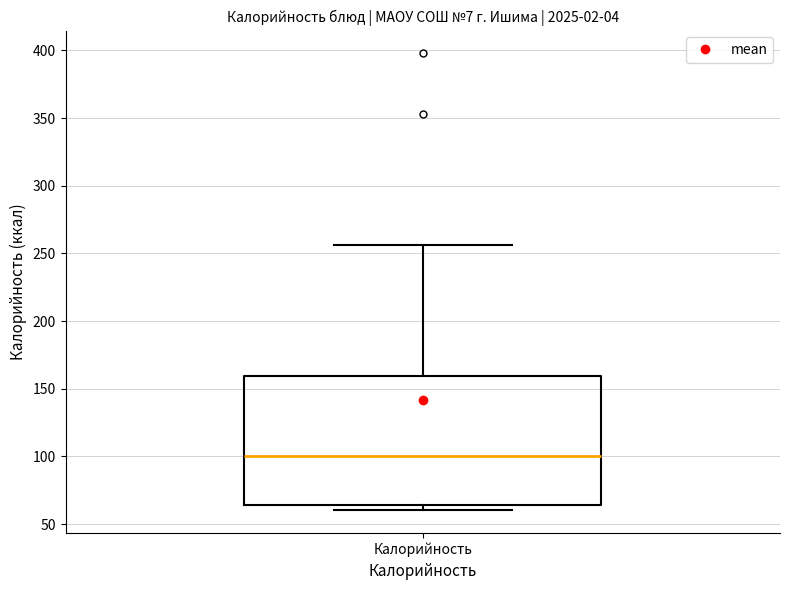

Read this box plot against the y-axis: the position of the median line, the range covered by the box, and the ends of both whiskers. The values are not printed on the chart, so give them approximately, as read against the axis.

median 100, box 65 to 160, whiskers 60 to 255